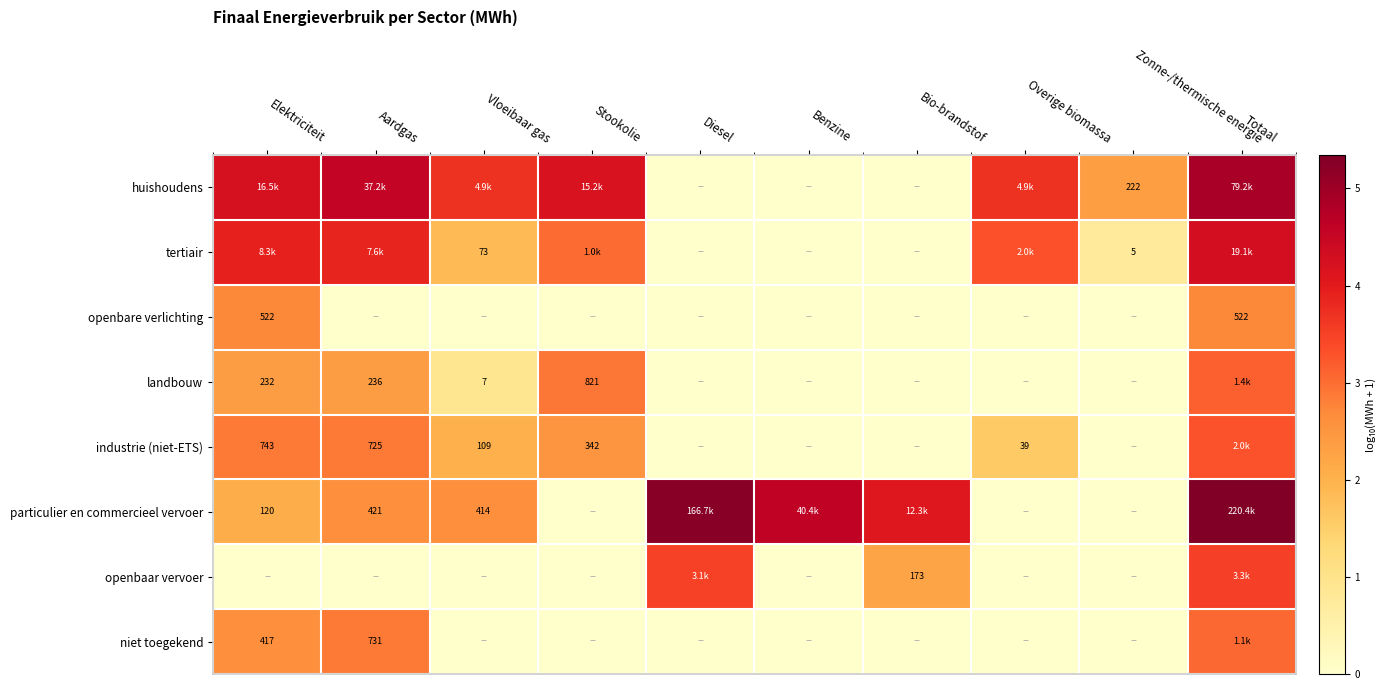

Which category has the highest value across all series?

Totaal